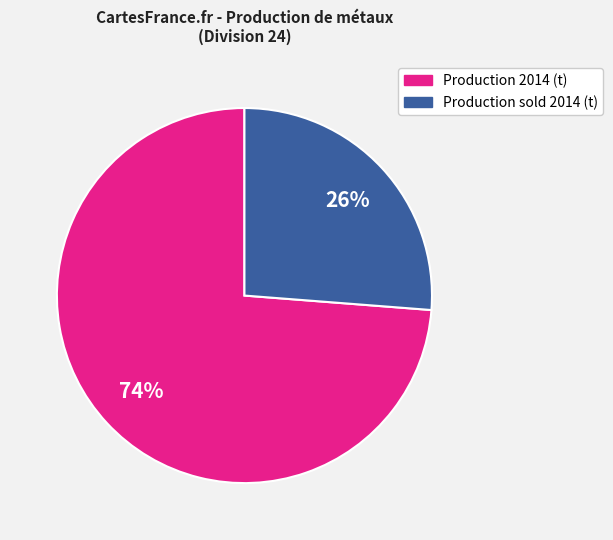

Count the number of slices in the pie.

2